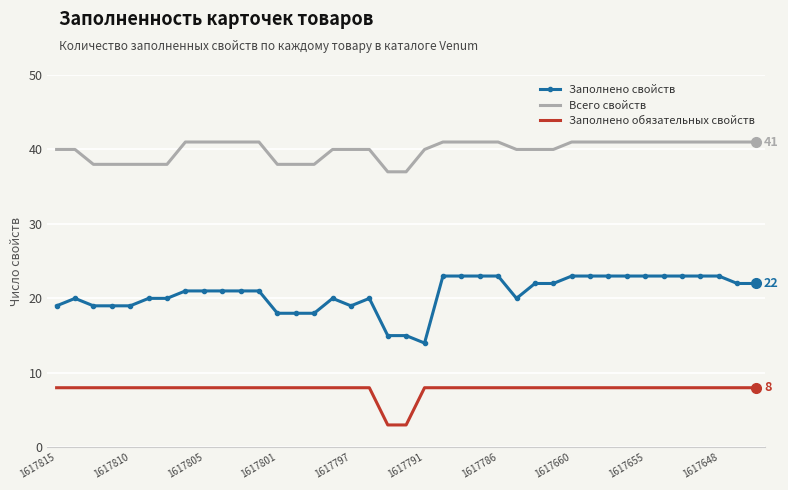

True or false: Всего свойств and Заполнено свойств intersect in this chart.

False